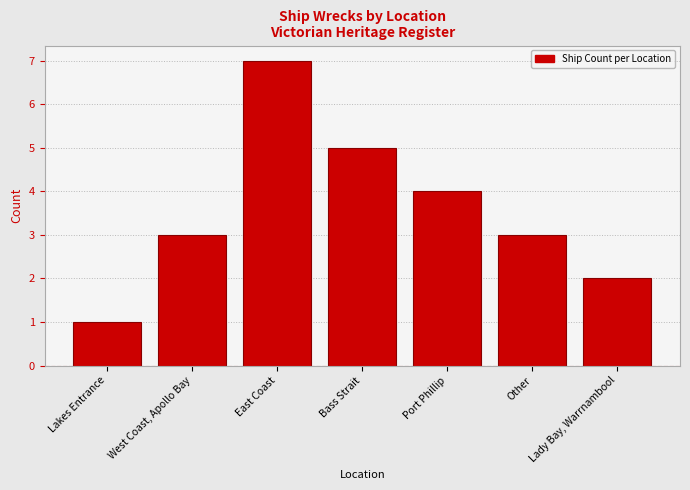

Is it true that the value at Port Phillip is 5?

False